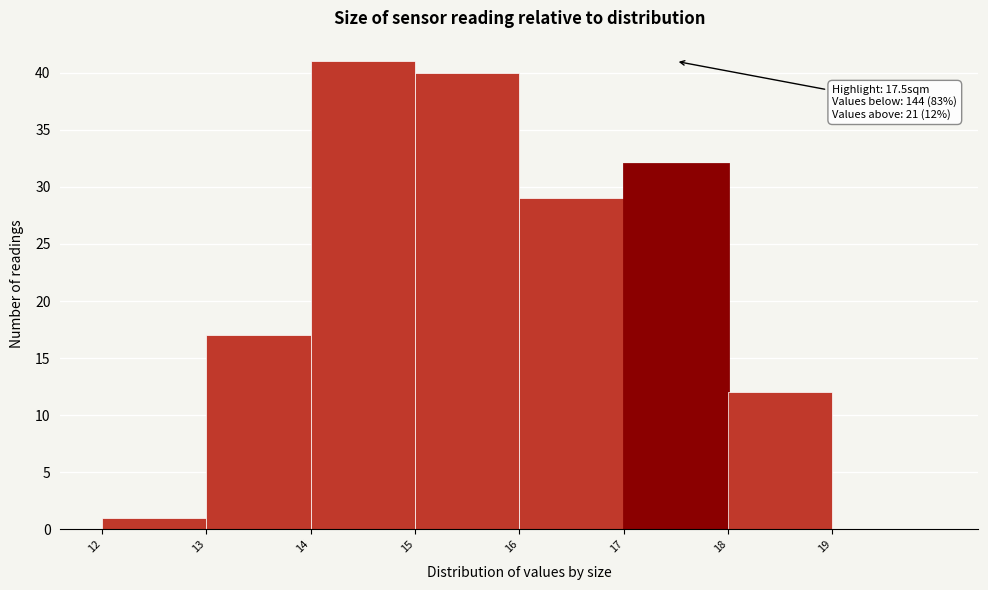

Which range on the x-axis has the tallest bar?

14 to 15